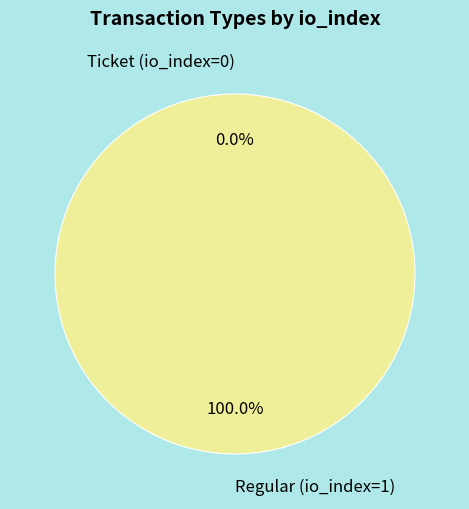

Combined, do Regular (io_index=1) and Ticket (io_index=0) account for over 50%?

Yes